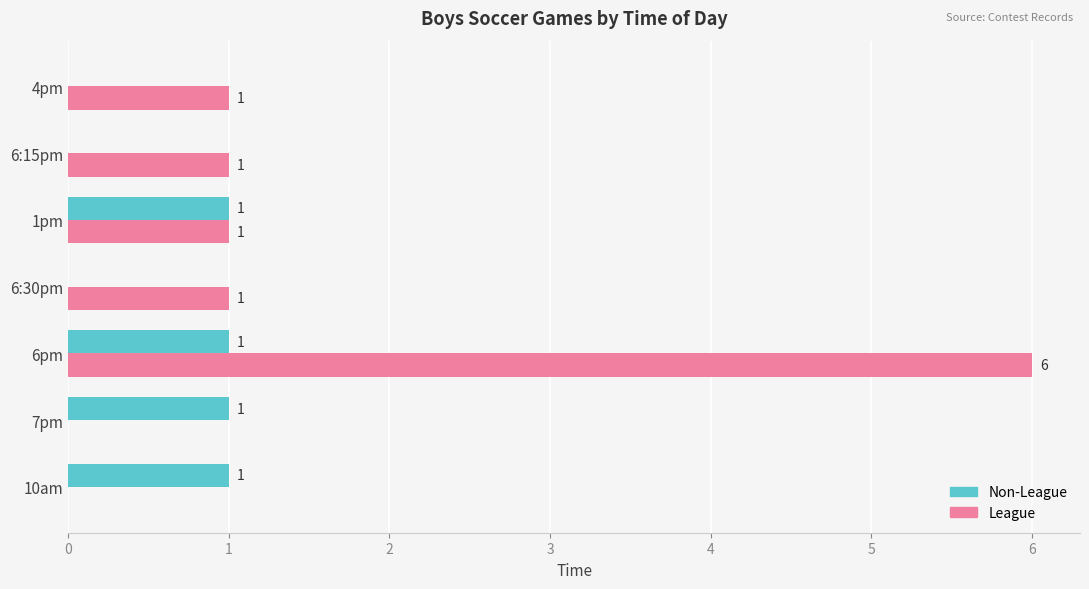

At which category is the sum across all series the highest?

6pm